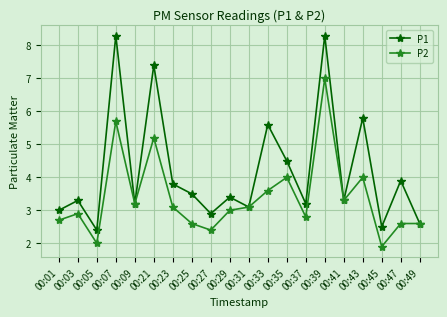

What are all the series names shown in the legend?

P1, P2